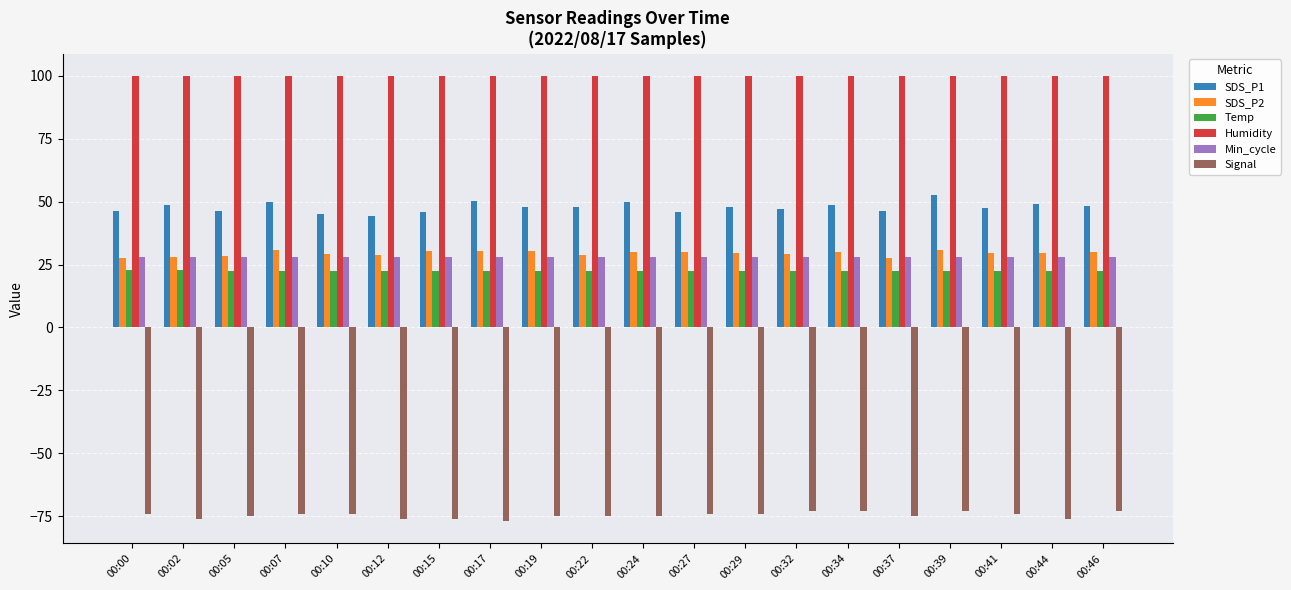

What is the sum of all SDS_P2 values?

588.4